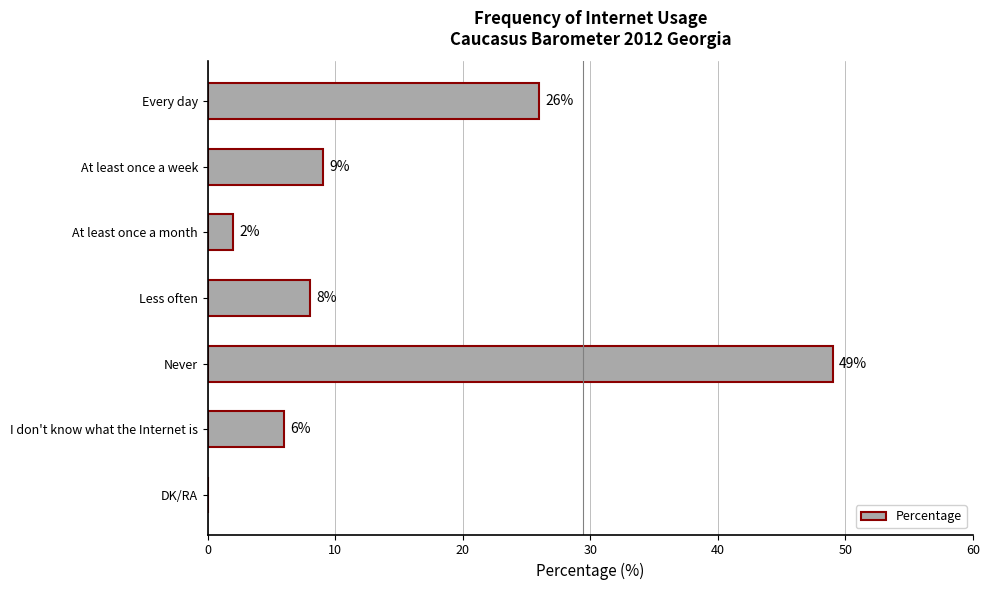

Which category has the highest value across all series?

Never